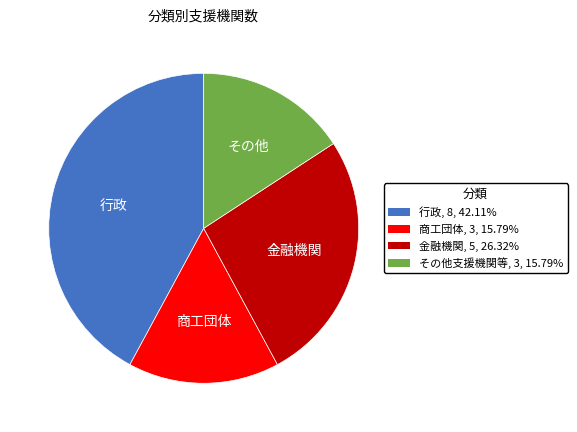

Does 行政 account for over 50% of the chart?

No